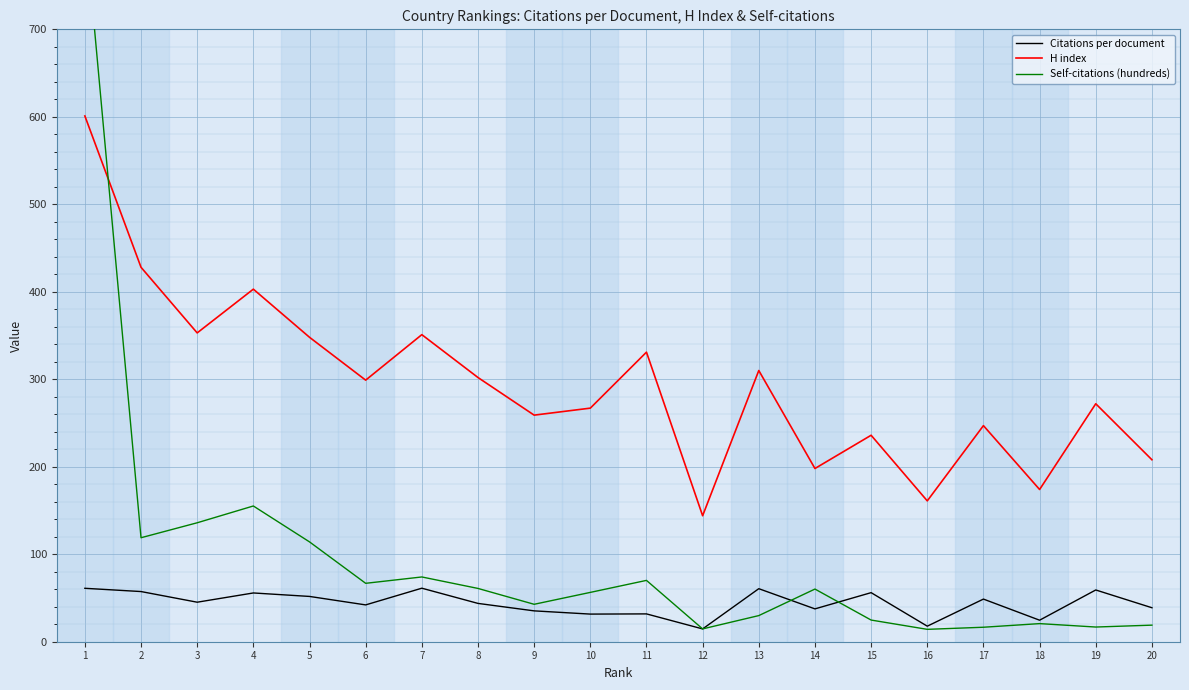

True or false: H index has a value of 247.1 at 12.

False